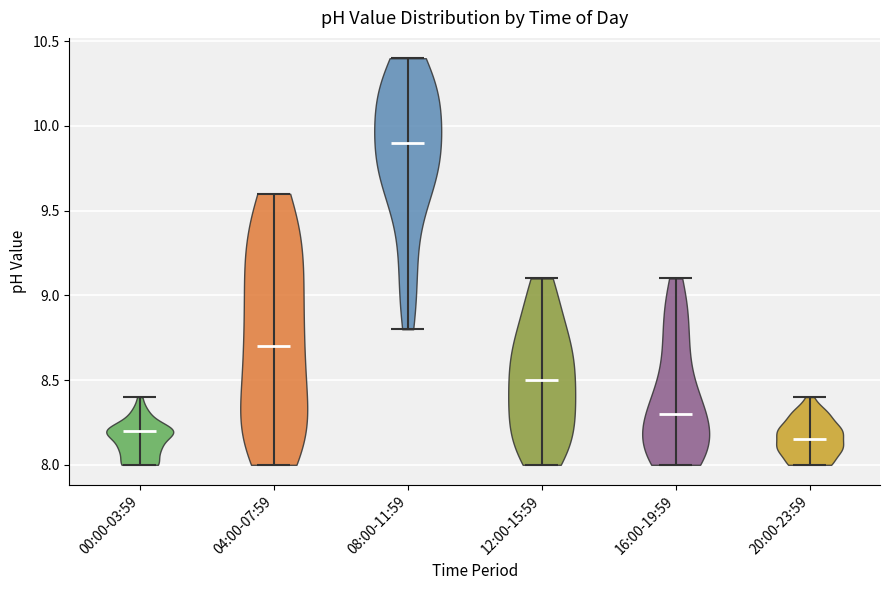

Reading left to right, read every violin against the y-axis: where its median line is, and the lowest and highest points it reaches. The values are not printed on the chart, so give them approximately, as read against the axis.

00:00-03:59: median line 8.20, lowest point 8.00, highest point 8.40
04:00-07:59: median line 8.70, lowest point 8.00, highest point 9.60
08:00-11:59: median line 9.90, lowest point 8.80, highest point 10.40
12:00-15:59: median line 8.50, lowest point 8.00, highest point 9.10
16:00-19:59: median line 8.30, lowest point 8.00, highest point 9.10
20:00-23:59: median line 8.15, lowest point 8.00, highest point 8.40